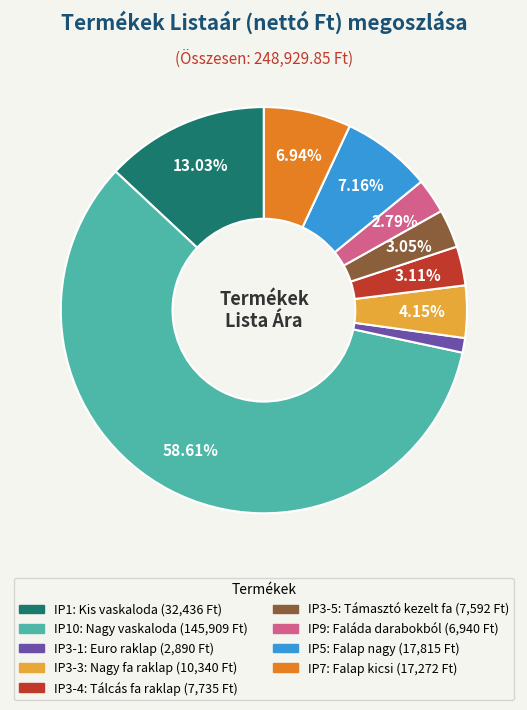

Is there a majority slice in this chart?

Yes